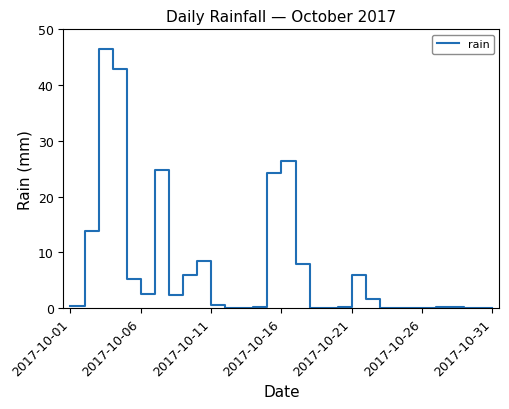

Does the chart display data point markers on the line(s)?

No